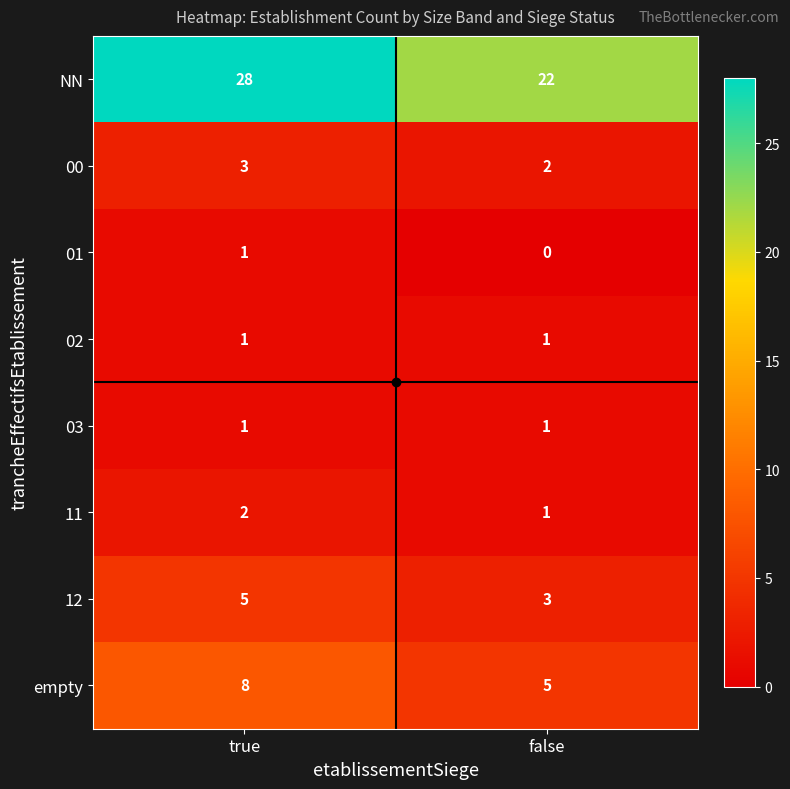

Which series has the largest total across all categories?

NN